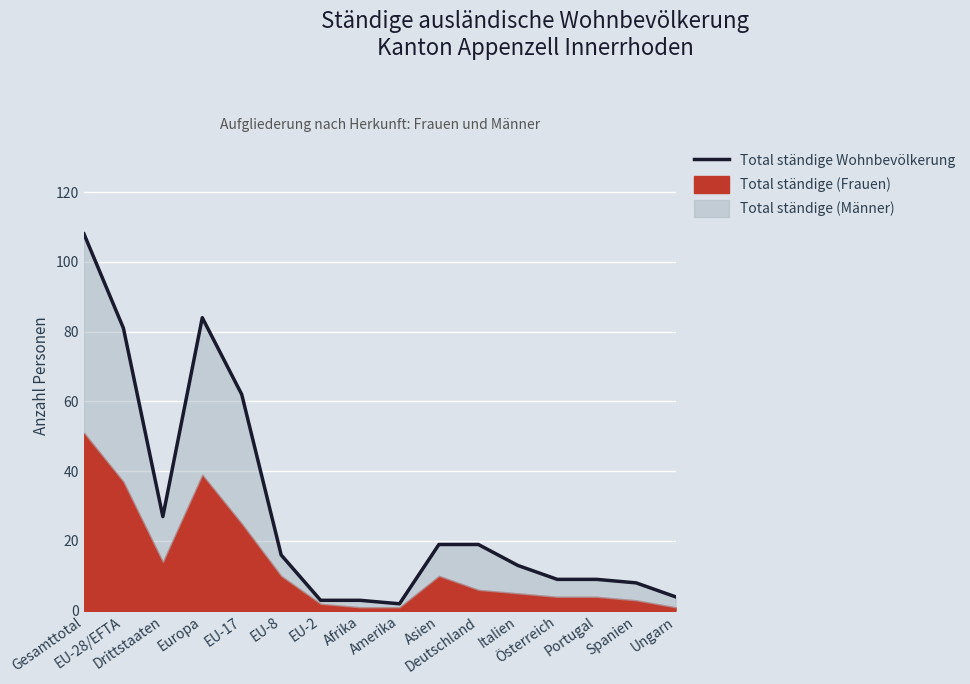

What is the sum of all values?

467